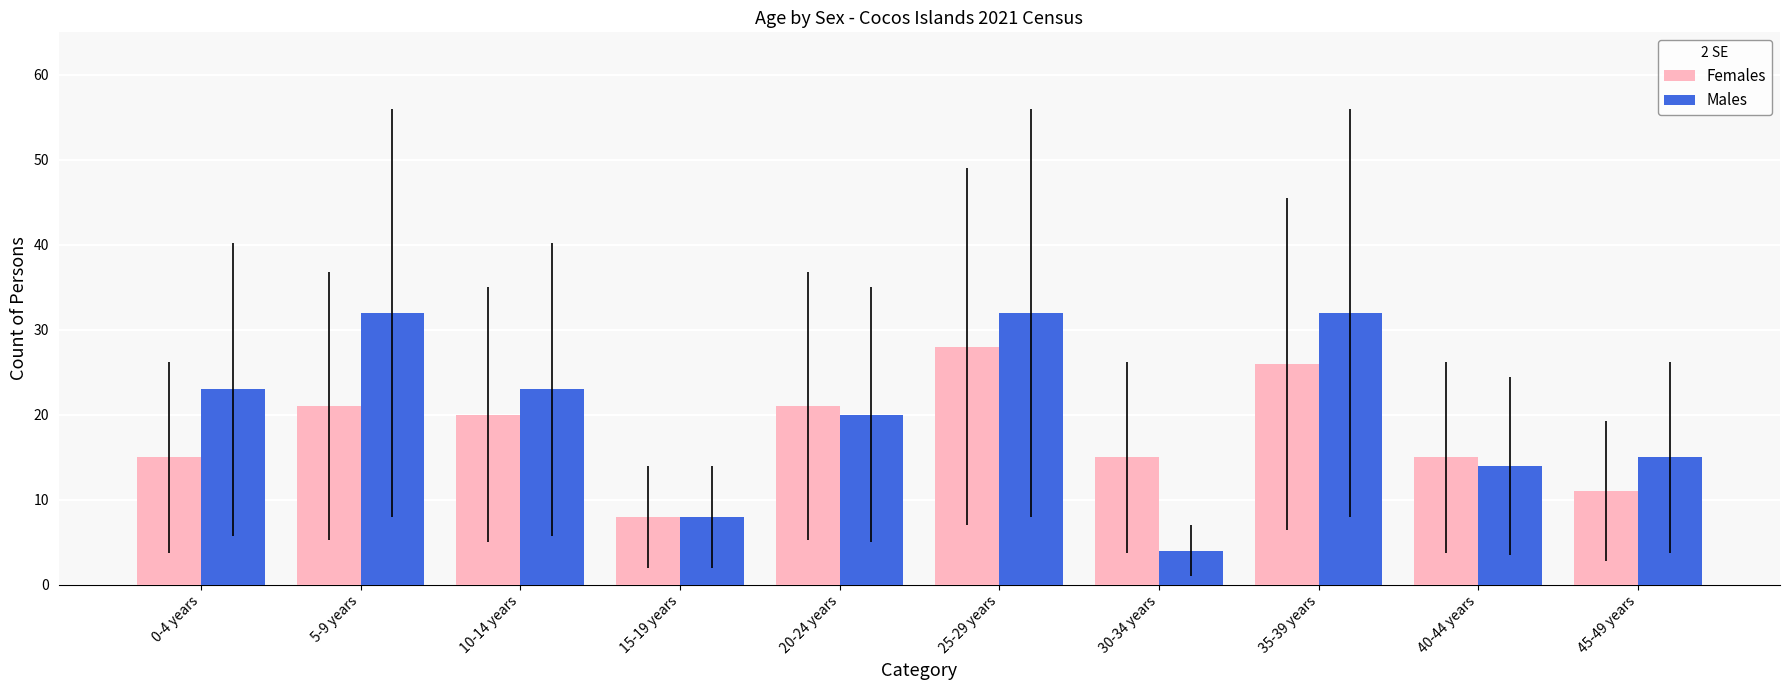

What is the sum of all Males values?

203